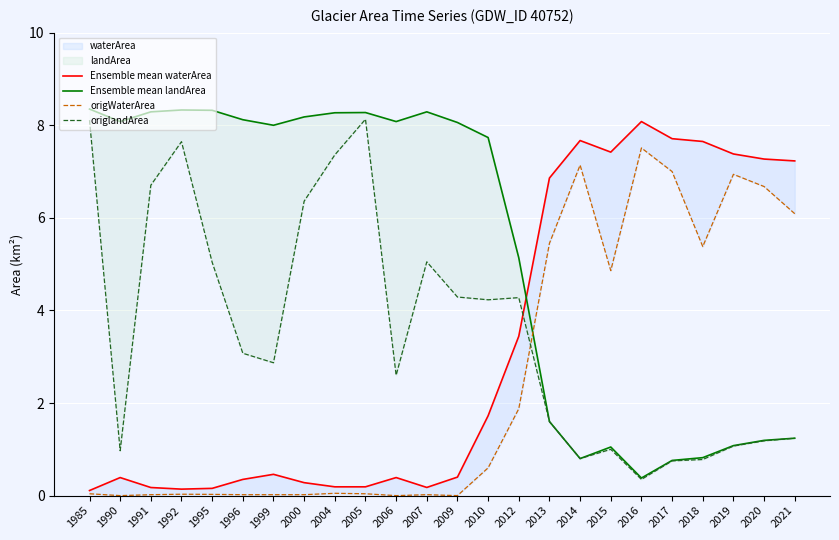

Is it true that Ensemble mean landArea equals 4.2 at 1992?

False